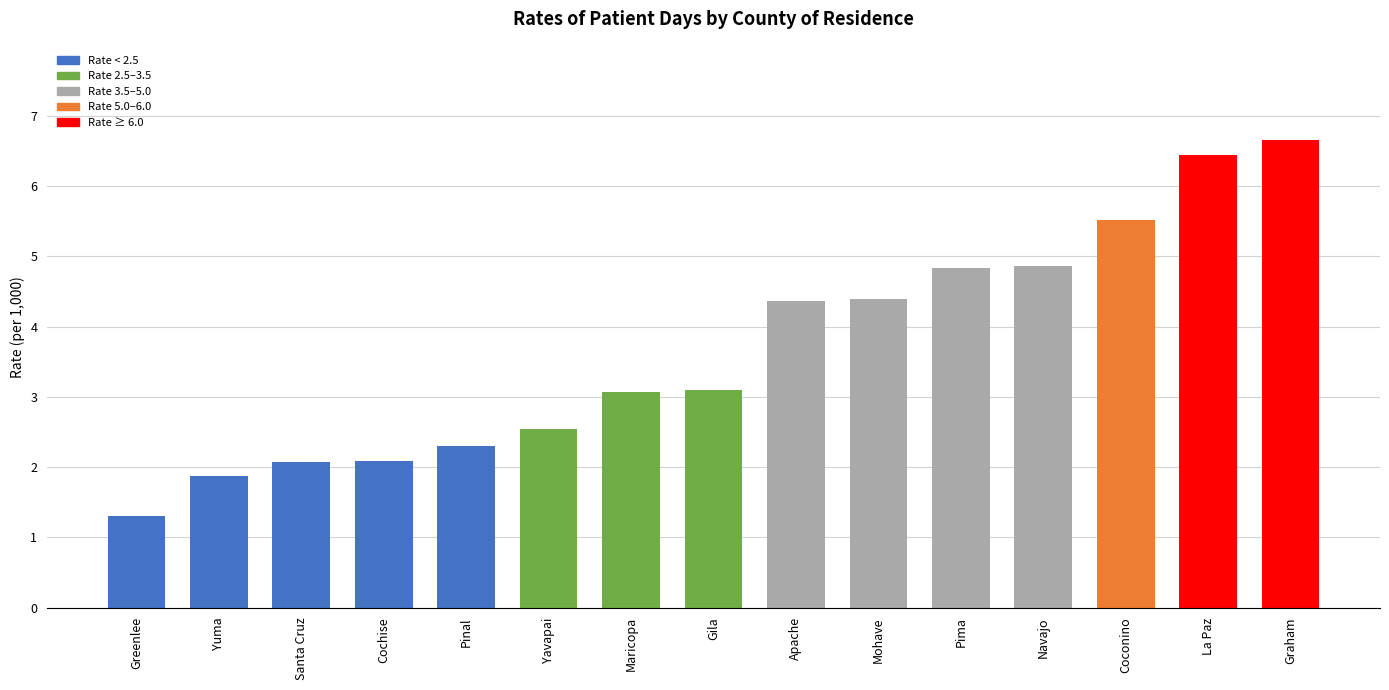

Reading left to right, what are all the values shown in this chart?

1.3	1.9	2.1	2.1	2.3	2.5	3.1	3.1	4.4	4.4	4.8	4.9	5.5	6.4	6.7